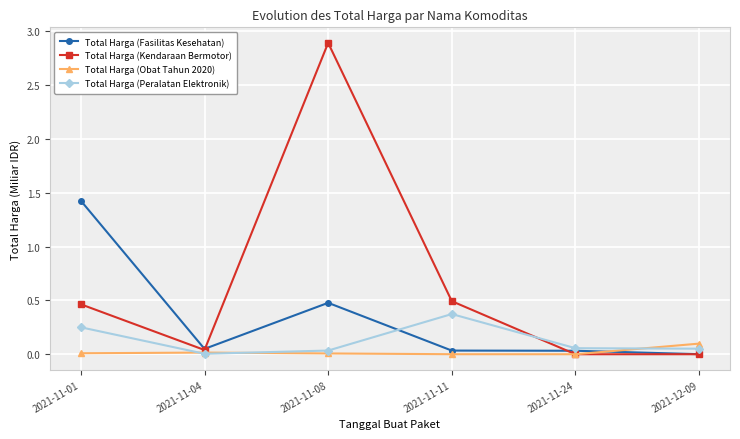

What is the sum of the Total Harga (Kendaraan Bermotor) values at 2021-11-08 and 2021-11-04?

2.9